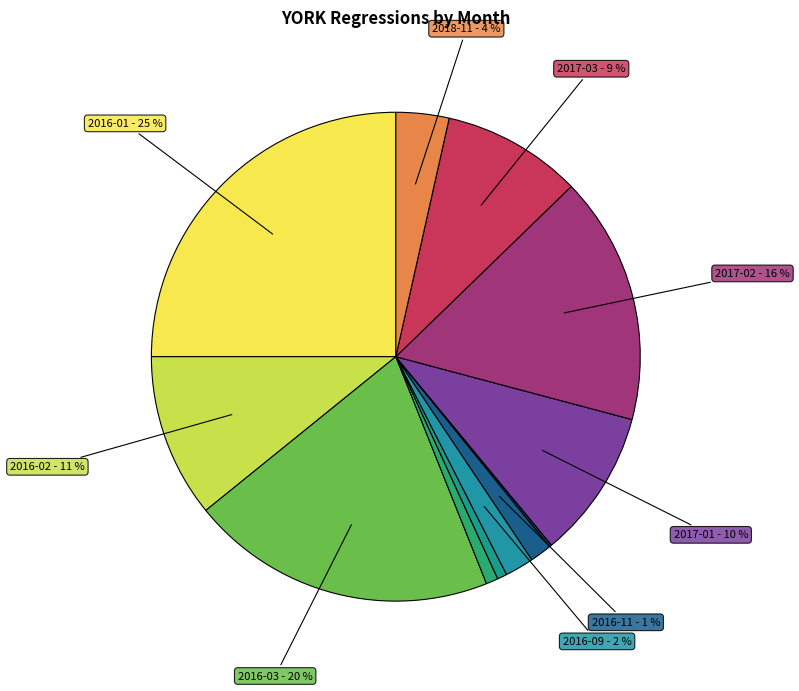

Is there any slice that represents more than half of the pie?

No